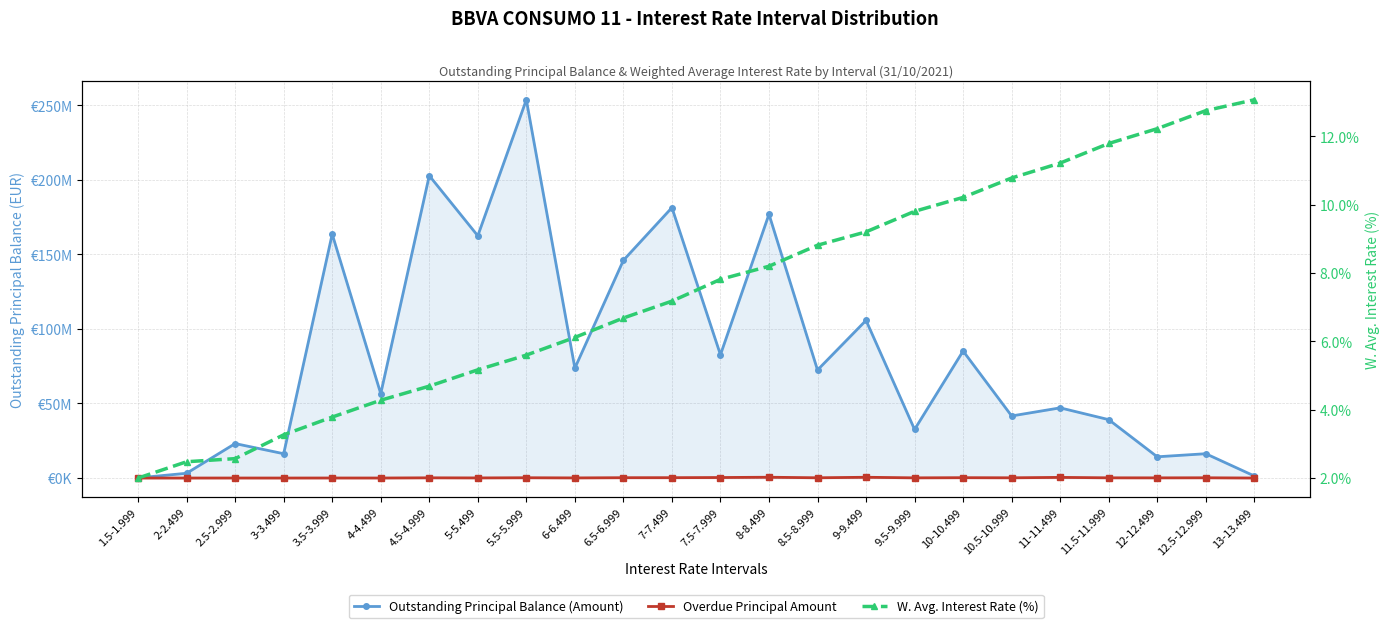

List the labels in order of Overdue Principal Amount value, largest first.

8-8.499, 9-9.499, 11-11.499, 7.5-7.999, 7-7.499, 10-10.499, 6.5-6.999, 5.5-5.999, 8.5-8.999, 12.5-12.999, 10.5-10.999, 11.5-11.999, 4.5-4.999, 9.5-9.999, 12-12.499, 6-6.499, 5-5.499, 3.5-3.999, 2.5-2.999, 4-4.499, 13-13.499, 3-3.499, 2-2.499, 1.5-1.999